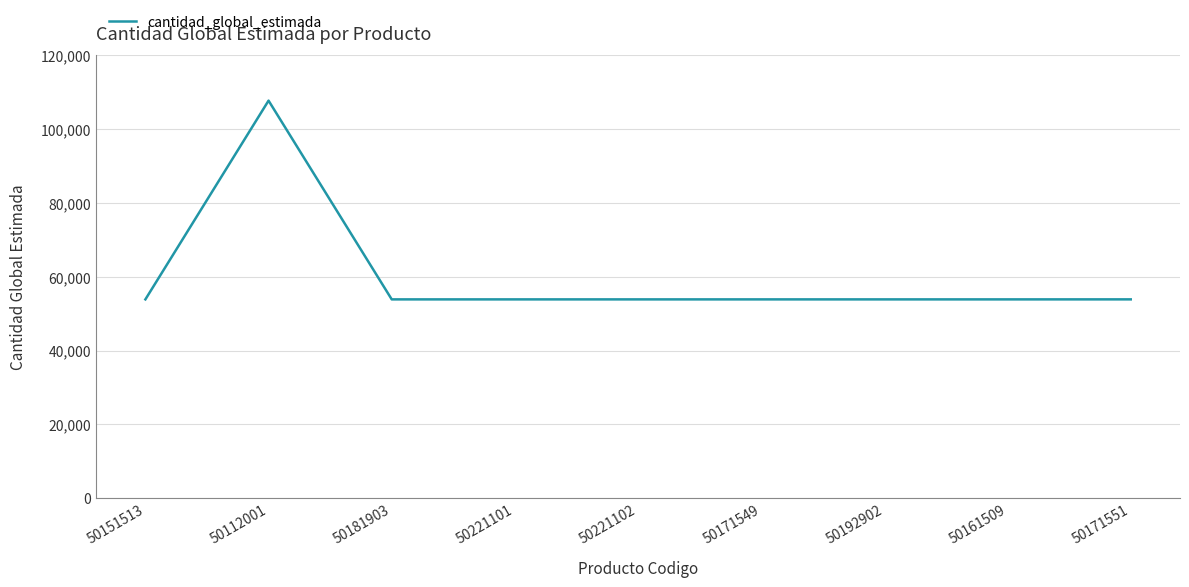

Between 50112001 and 50151513, which is larger?

50112001